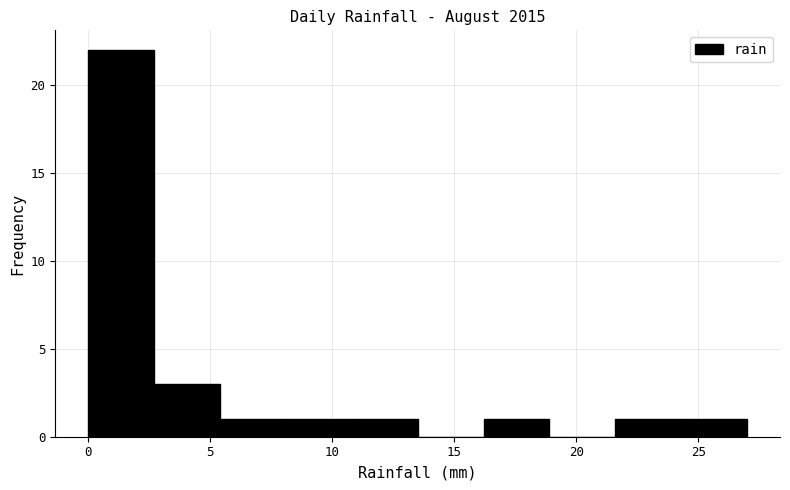

What is the height of the bar covering 2.7 to 5.4 on the x-axis? Neither the bar edges nor the heights are printed on the chart, so give them approximately, as read against the axes.

3